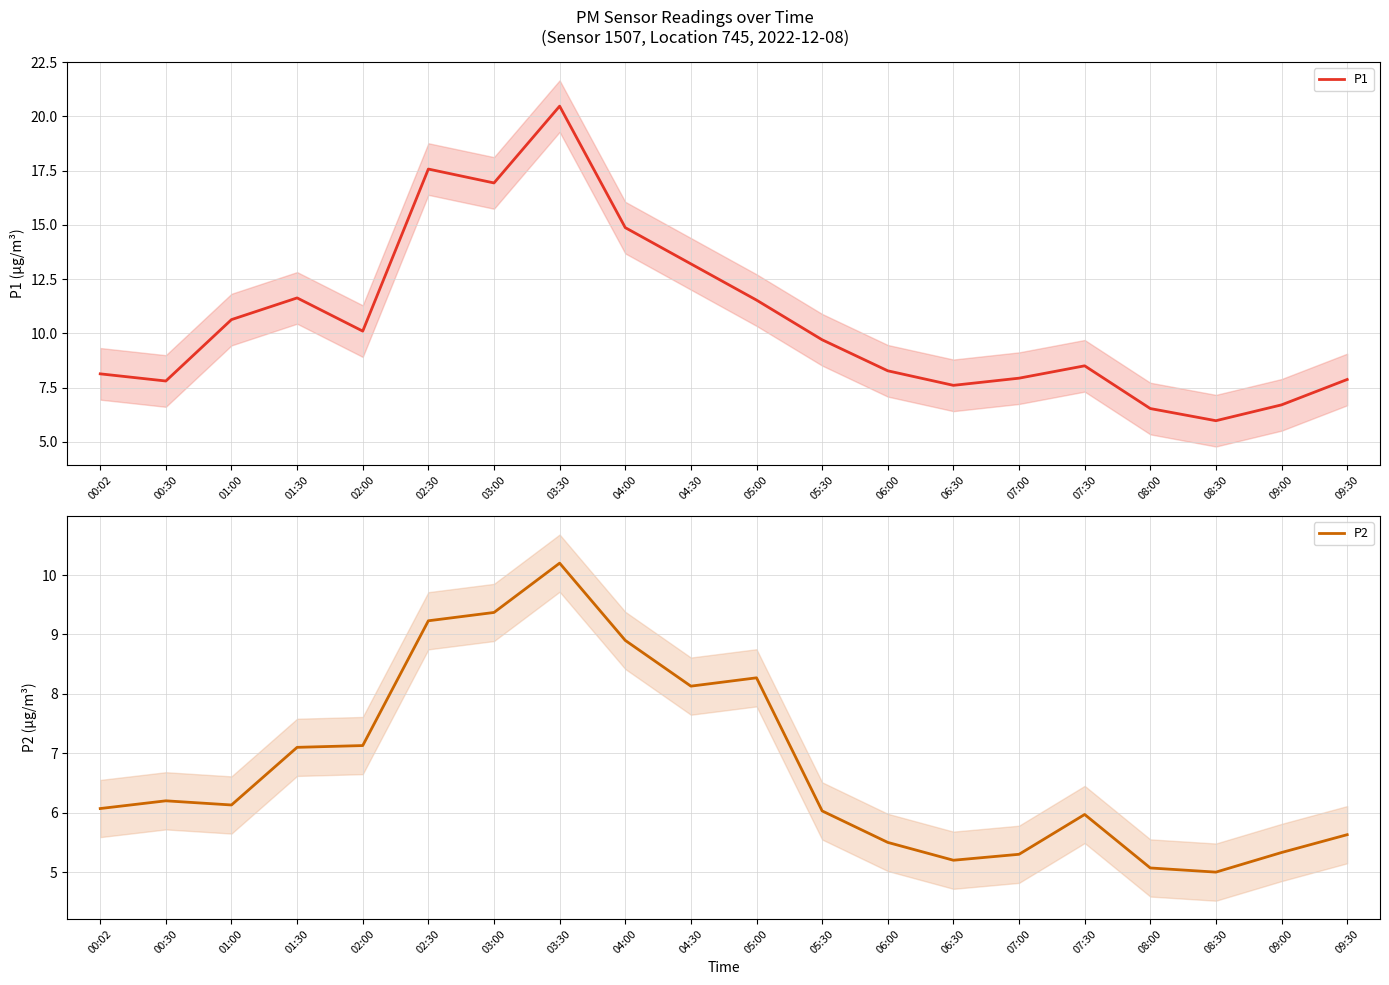

Reading left to right, list all the values displayed in this chart.

P1: 8.1	7.8	10.6	11.6	10.1	17.6	16.9	20.5	14.9	13.2	11.5	9.7	8.3	7.6	7.9	8.5	6.5	6.0	6.7	7.9
P2: 6.1	6.2	6.1	7.1	7.1	9.2	9.4	10.2	8.9	8.1	8.3	6.0	5.5	5.2	5.3	6.0	5.1	5.0	5.3	5.6